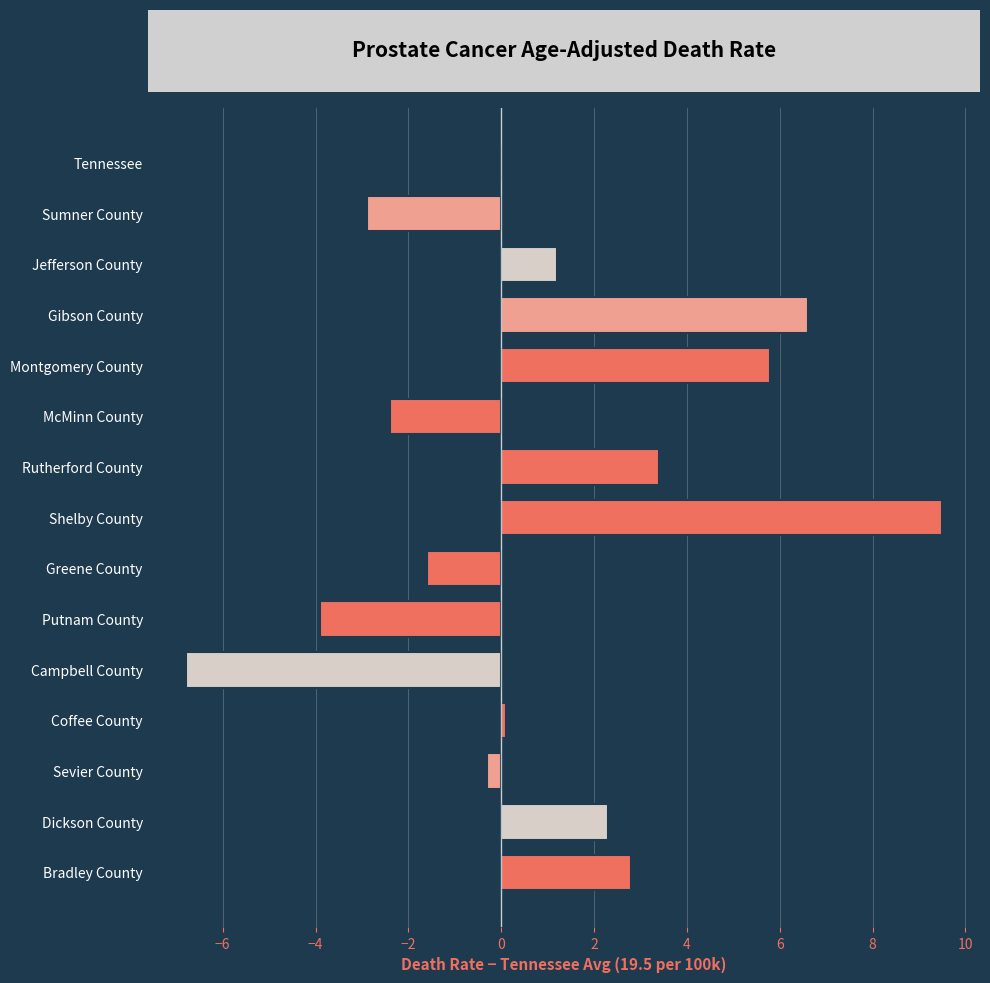

What value does the data have at Shelby County?

9.5